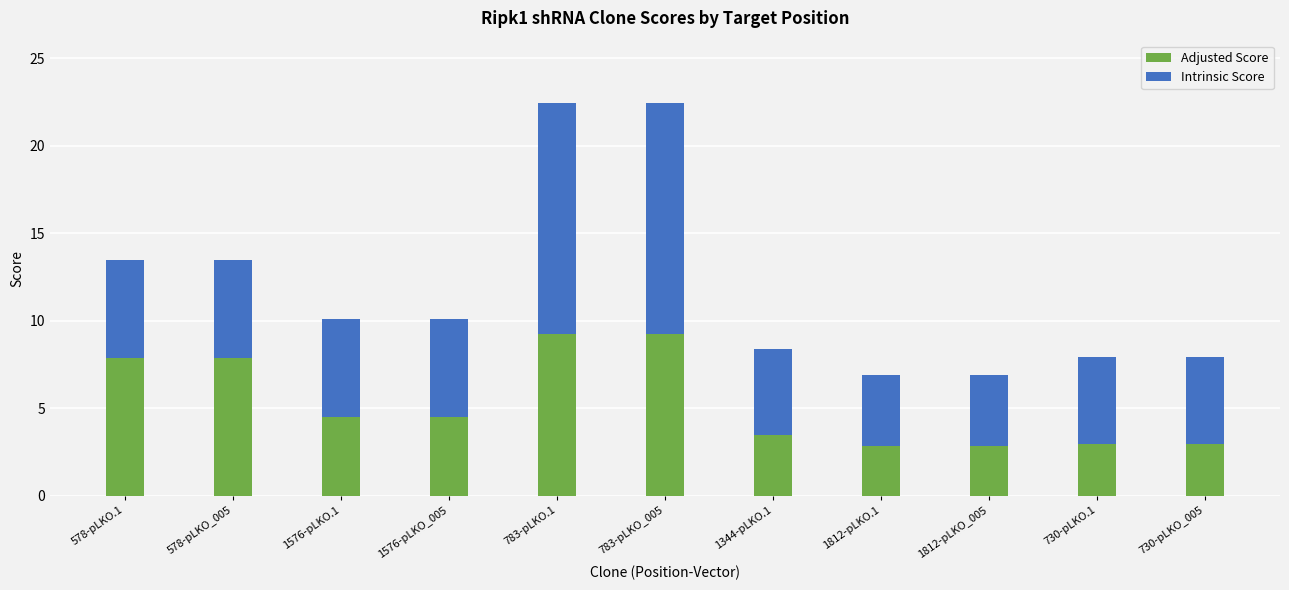

Does the chart contain any negative values?

No